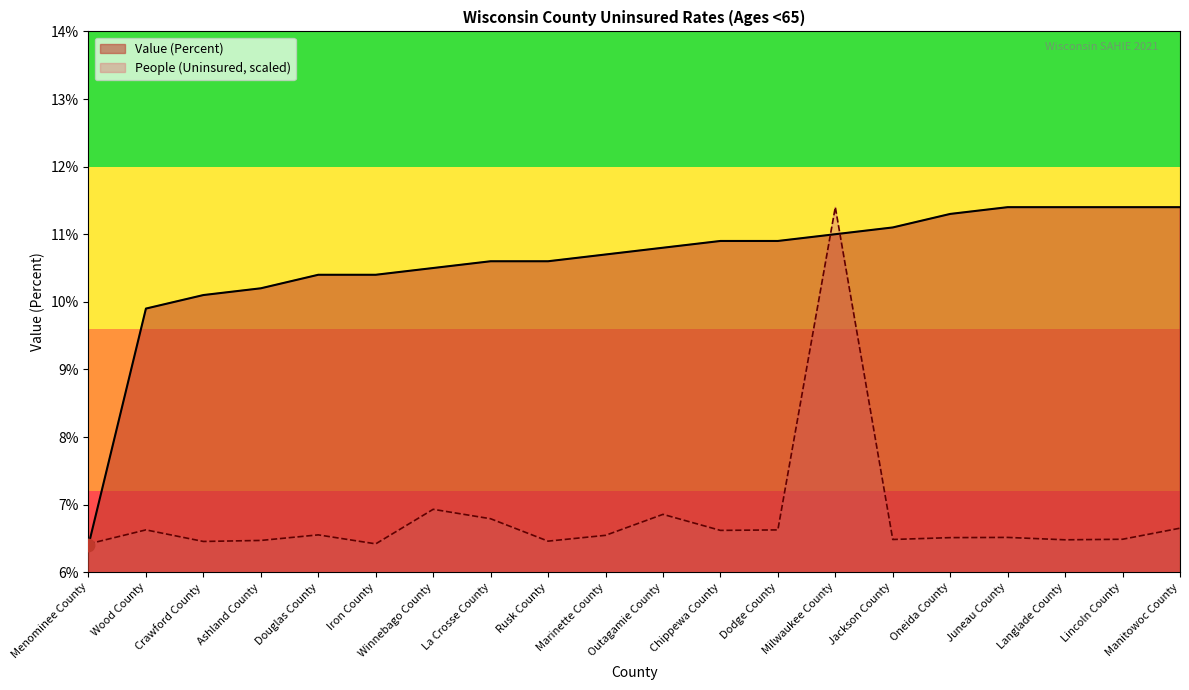

At which category is the sum across all series the highest?

Milwaukee County